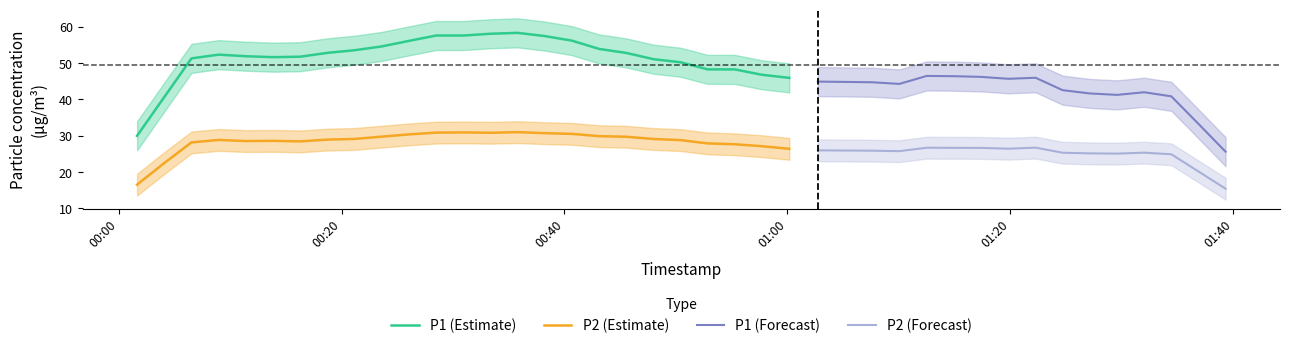

Which has a higher value, 33 or 29?

29